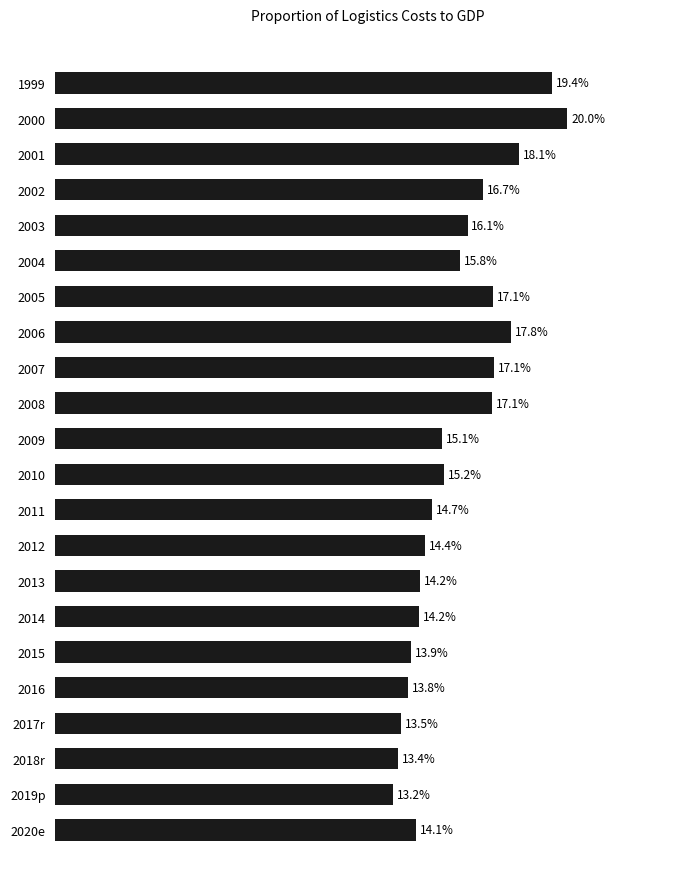

Which label corresponds to the smallest value in the chart?

2019p